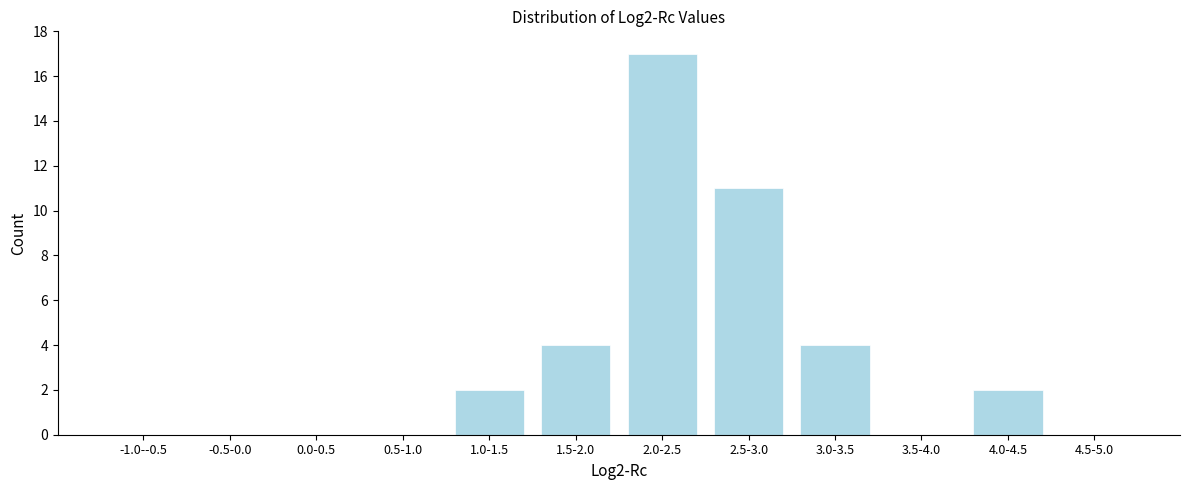

Reading left to right, transcribe all the data shown in this chart.

-1.0--0.5=0	-0.5-0.0=0	0.0-0.5=0	0.5-1.0=0	1.0-1.5=2	1.5-2.0=4	2.0-2.5=17	2.5-3.0=11	3.0-3.5=4	3.5-4.0=0	4.0-4.5=2	4.5-5.0=0